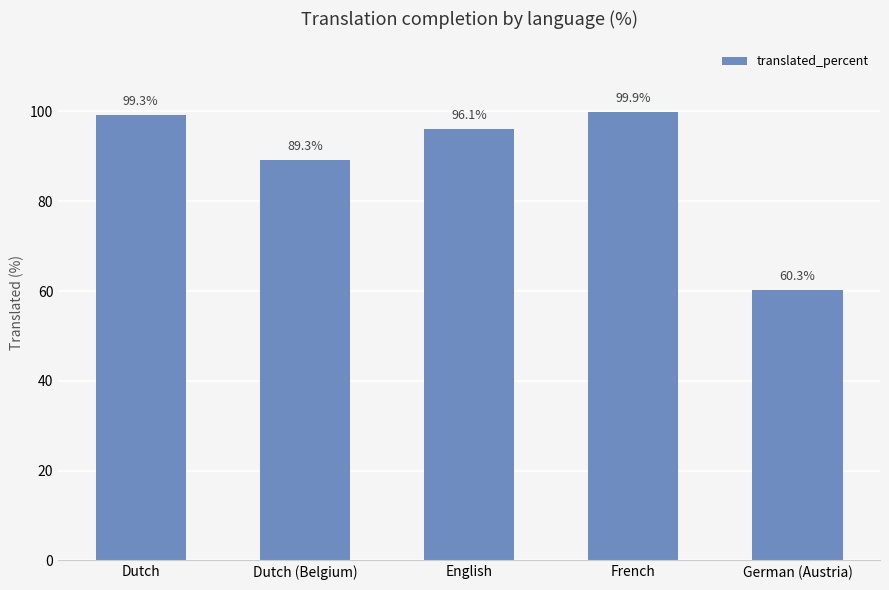

Which label corresponds to the smallest value in the chart?

German (Austria)